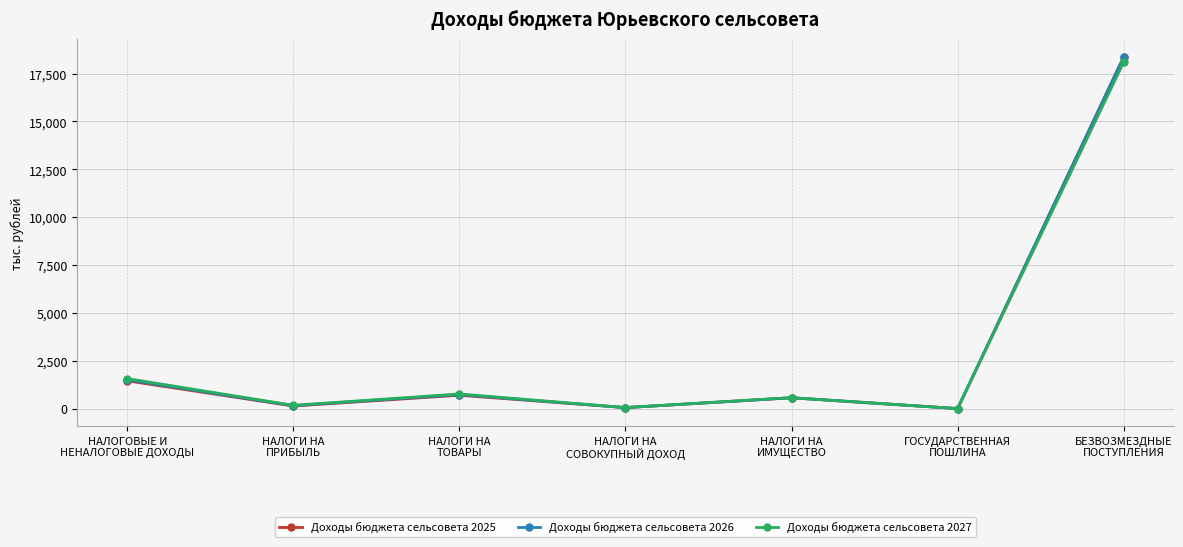

What position from the left is НАЛОГОВЫЕ И
НЕНАЛОГОВЫЕ ДОХОДЫ?

1